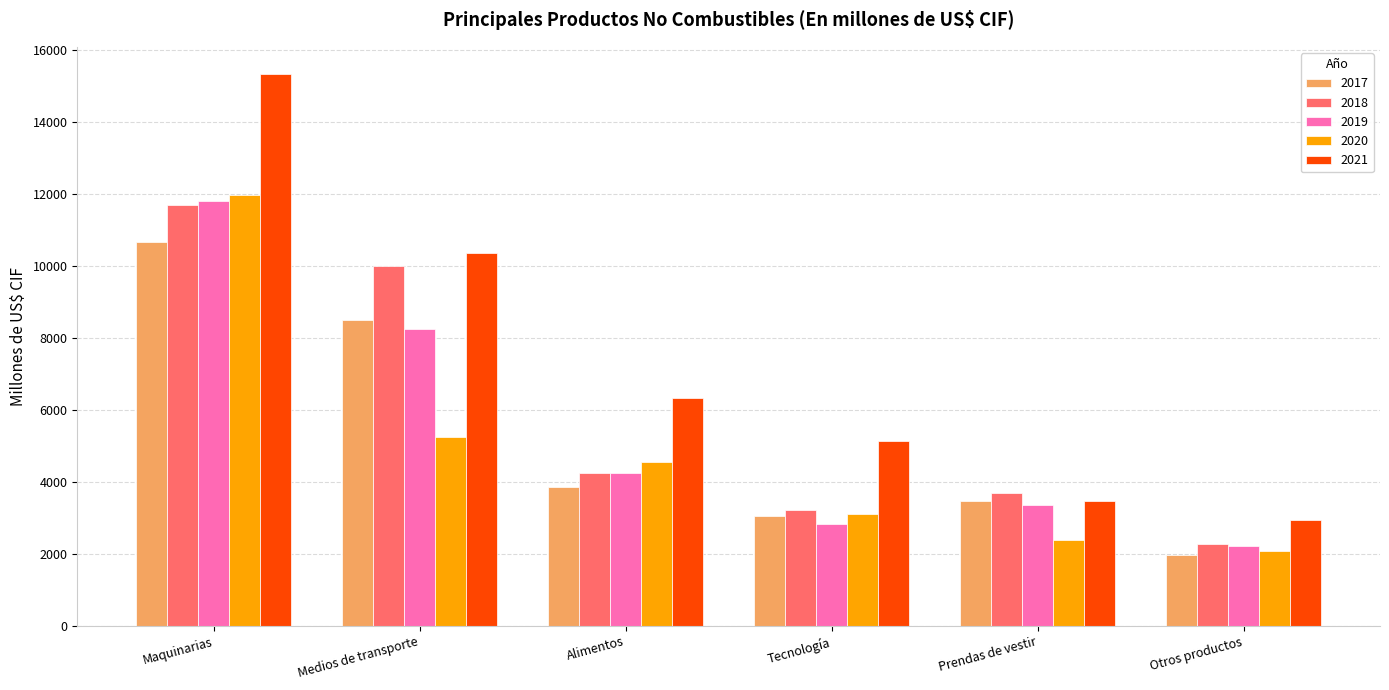

How many categories are shown in the chart?

6